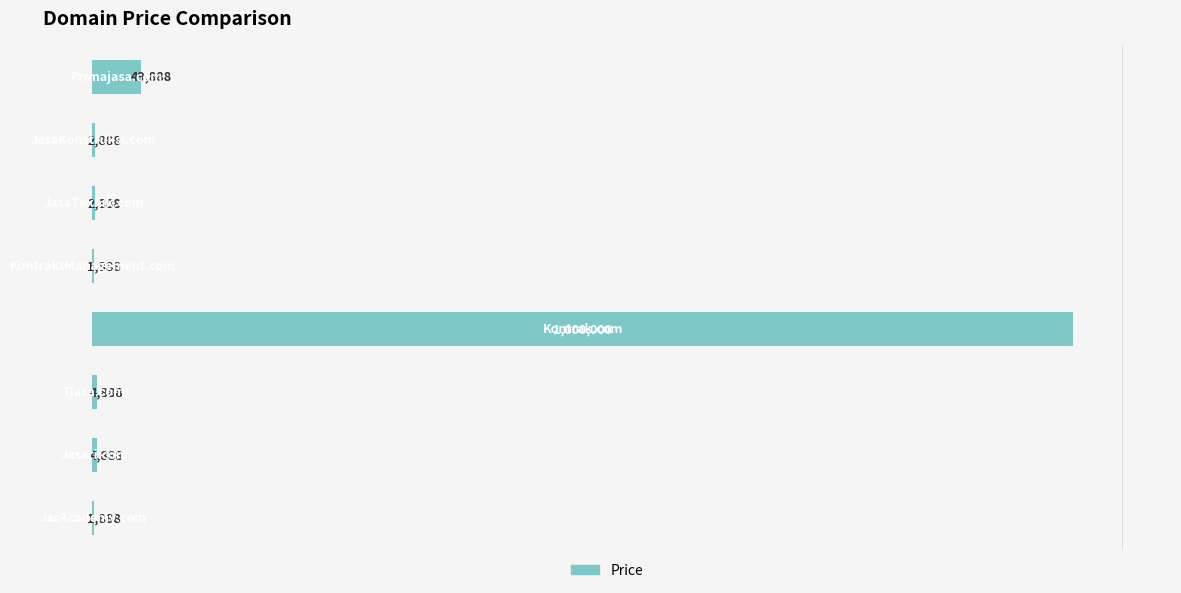

What is the greatest value displayed?

1000000